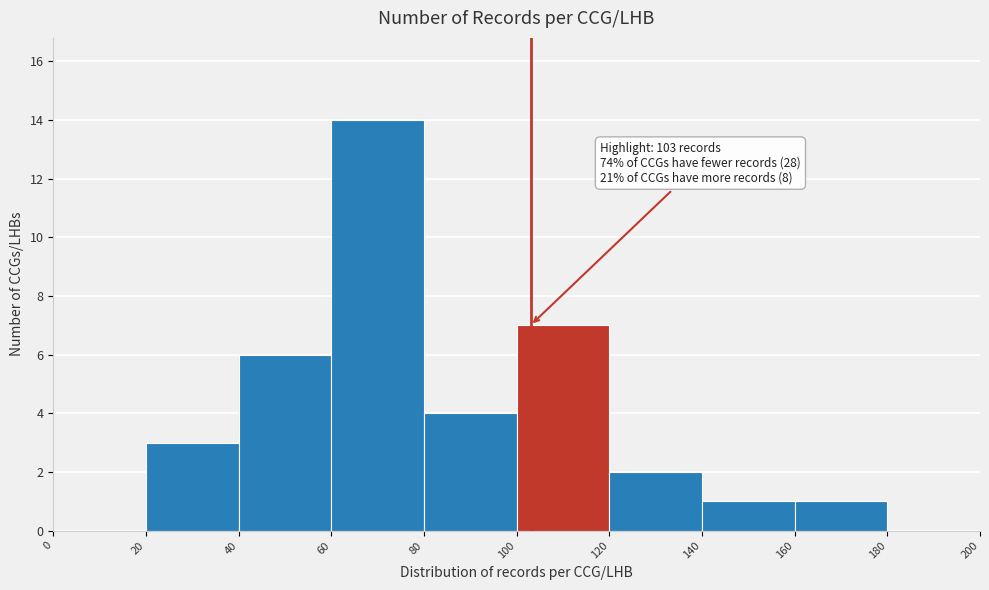

Which range on the x-axis has the tallest bar?

60 to 80